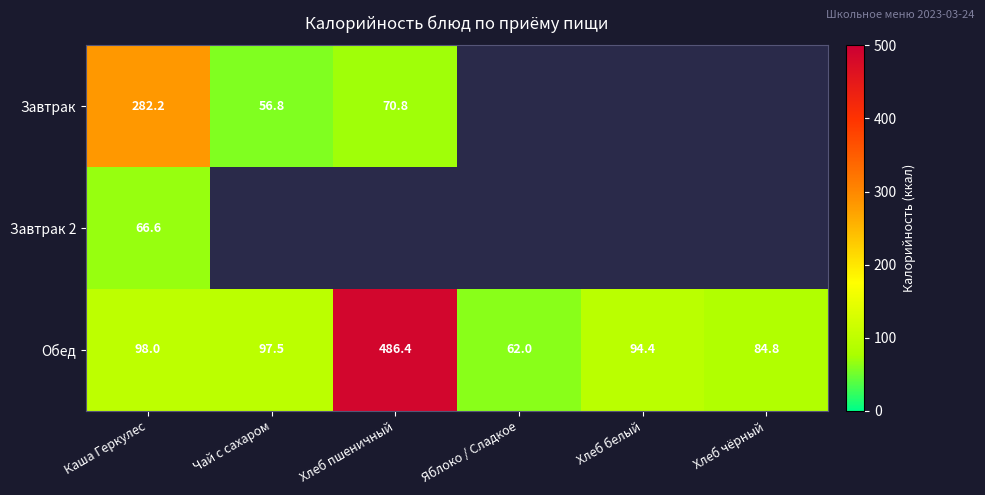

What is the approximate value of Обед at Хлеб белый?

94.4